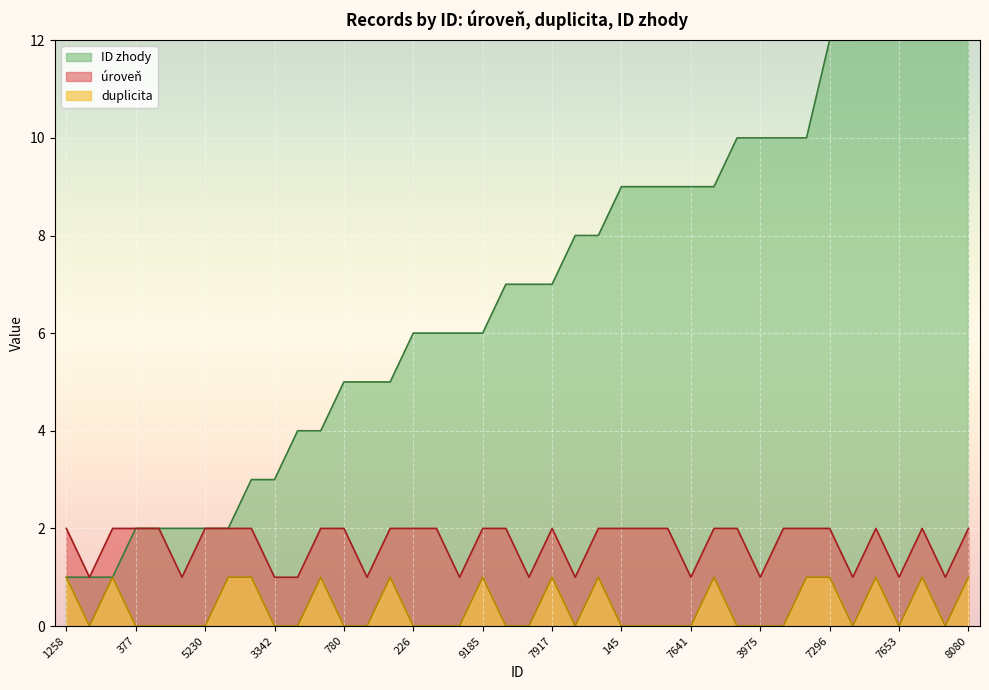

Which series has the largest total across all categories?

ID zhody